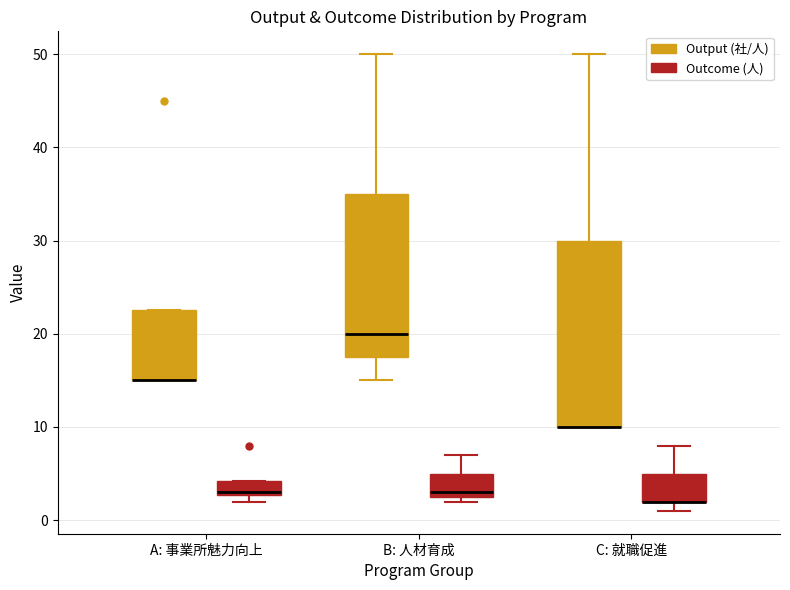

Reading left to right, read every box against the y-axis: the position of its median line, the range the box covers, and the ends of its whiskers. The values are not printed on the chart, so give them approximately, as read against the axis.

A: 事業所魅力向上 (Output (社/人)): median 15 (drawn on the box's lower edge), box 15 to 23, whiskers 15 to 23
A: 事業所魅力向上 (Outcome (人)): median 3, box 3 to 4, whiskers 2 to 4
B: 人材育成 (Output (社/人)): median 20, box 18 to 35, whiskers 15 to 50
B: 人材育成 (Outcome (人)): median 3 (just above the box's lower edge), box 3 to 5, whiskers 2 to 7
C: 就職促進 (Output (社/人)): median 10 (drawn on the box's lower edge), box 10 to 30, whiskers 10 to 50
C: 就職促進 (Outcome (人)): median 2 (drawn on the box's lower edge), box 2 to 5, whiskers 1 to 8